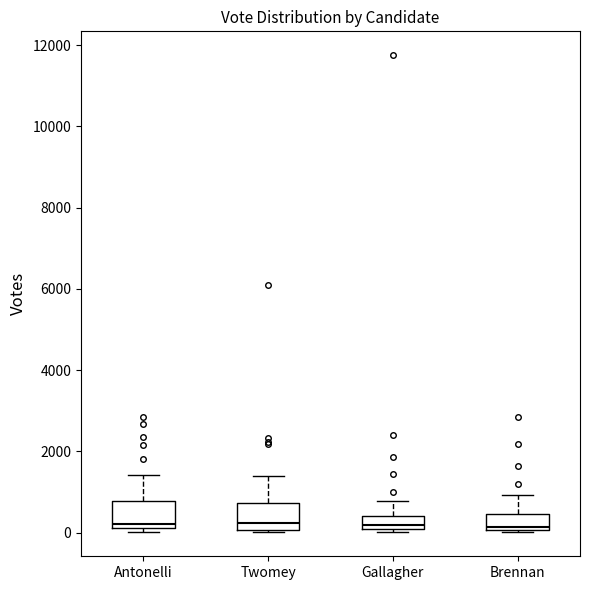

Reading left to right, transcribe this box plot: for each box, give where its median line is, the range the box spans, and where its two whiskers end, as read against the y-axis. The values are not printed on the chart, so give them approximately, as read against the axis.

Antonelli: median 200 (just above the box's lower edge), box 200 to 800, whiskers 0 to 1400
Twomey: median 200, box 0 to 800, whiskers 0 (just below the box's lower edge) to 1400
Gallagher: median 200, box 0 to 400, whiskers 0 (just below the box's lower edge) to 800
Brennan: median 200, box 0 to 400, whiskers 0 to 1000